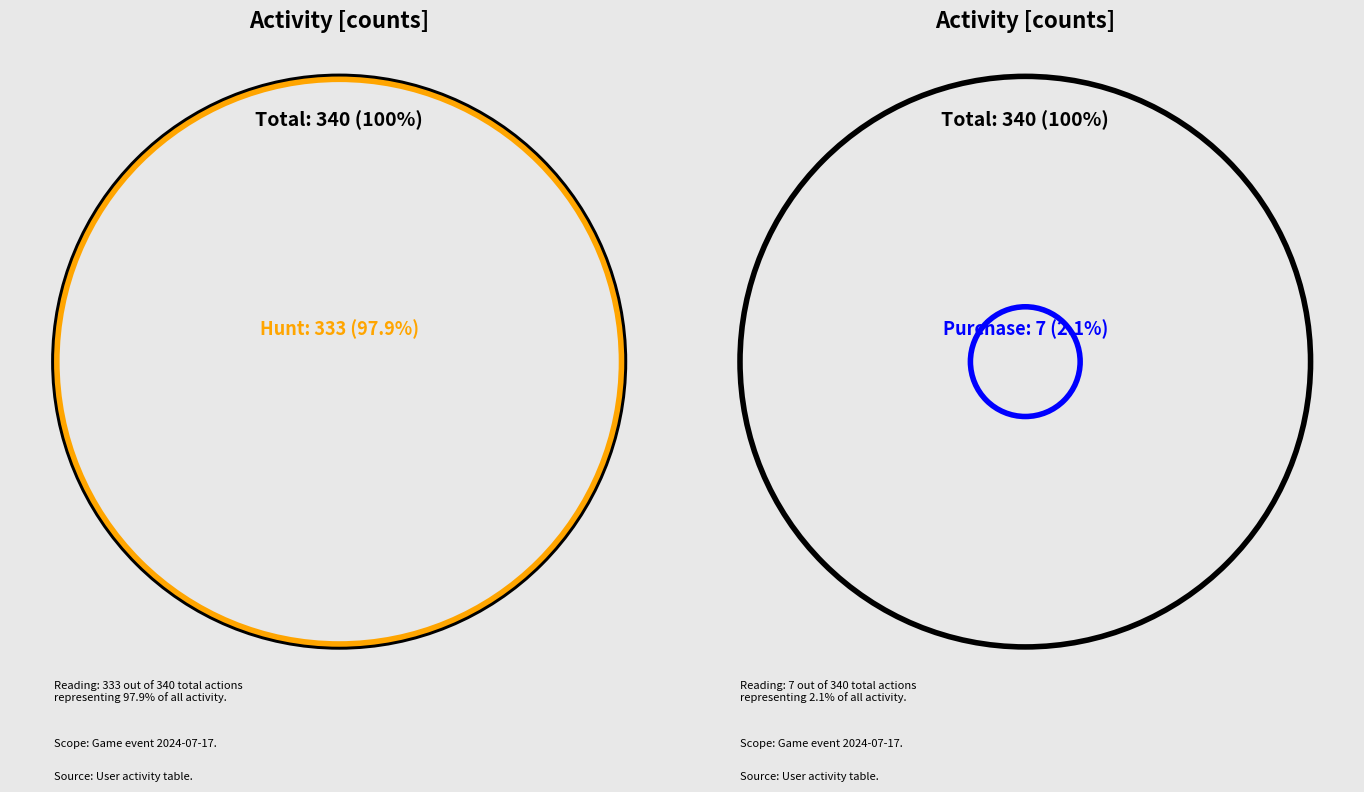

How much of the chart is everything except Purchase?

97.9%